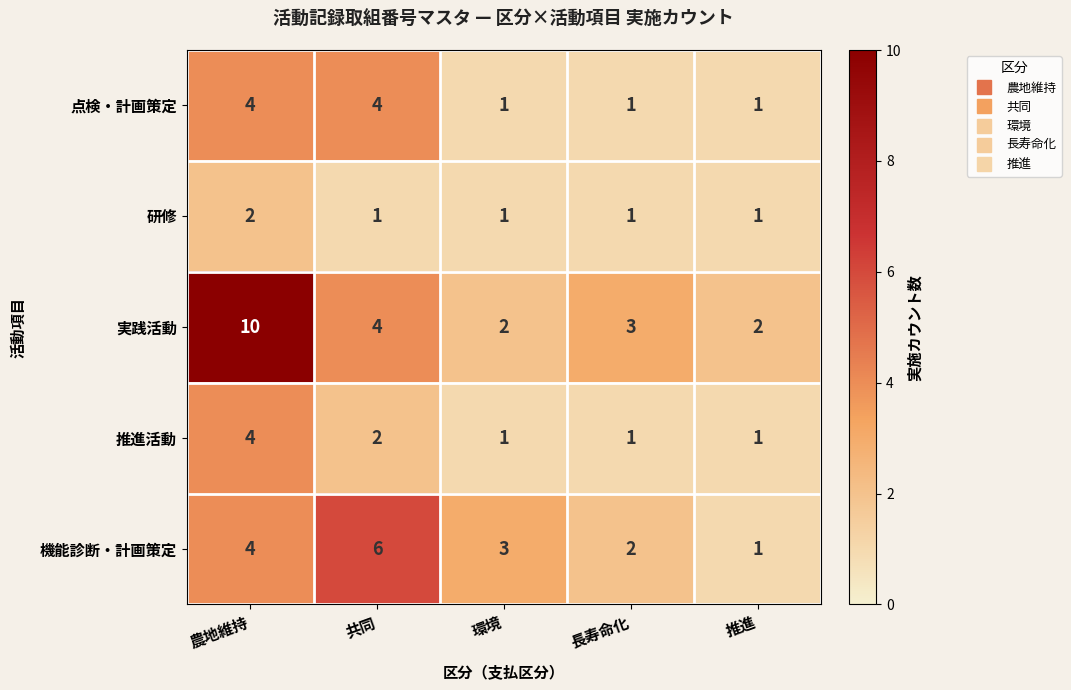

What is the total value across all series at 長寿命化?

8